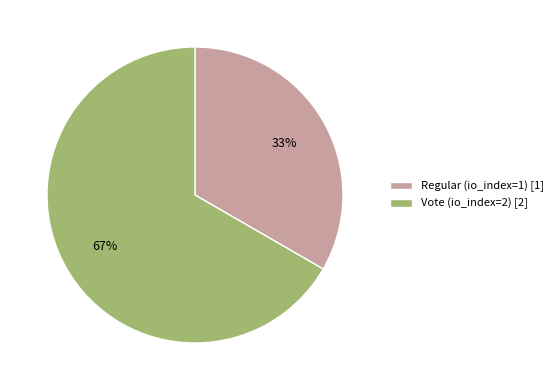

Approximately how many times larger is the value at Regular (io_index=1) [1] compared to Vote (io_index=2) [2]?

0.5